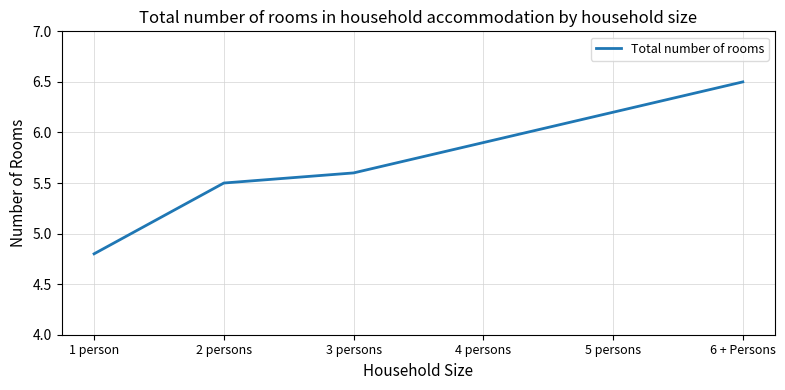

The chart shows a value of 1.0 at 1 person. True or false?

False